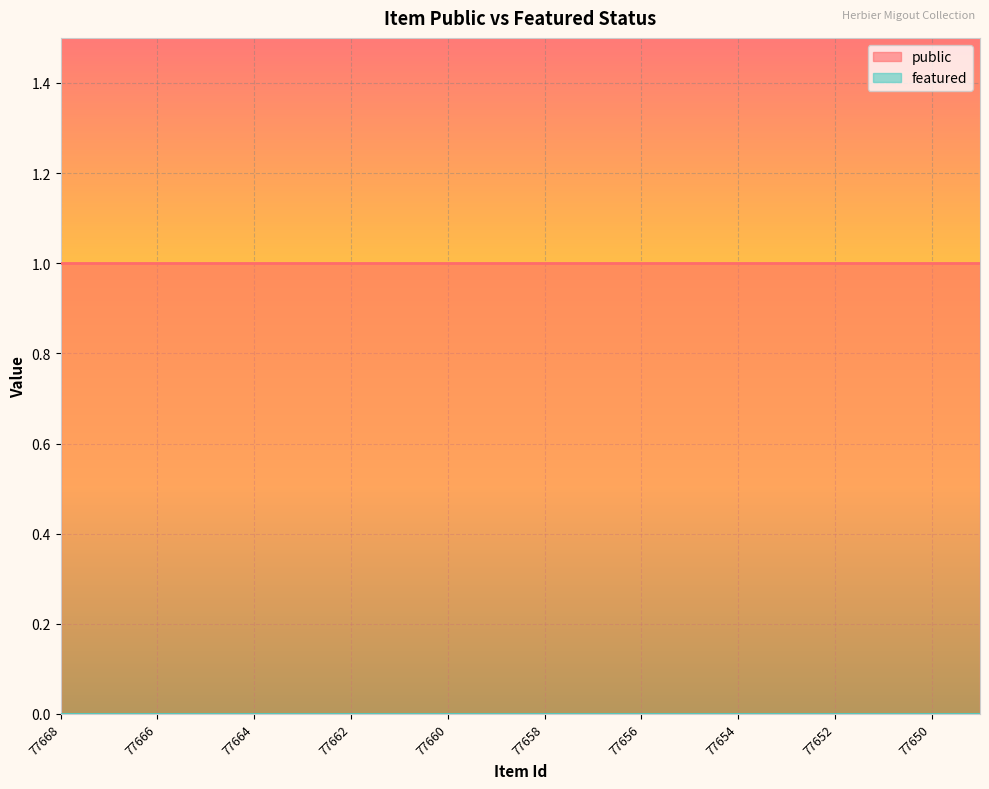

At which label is featured closest to 0?

77668